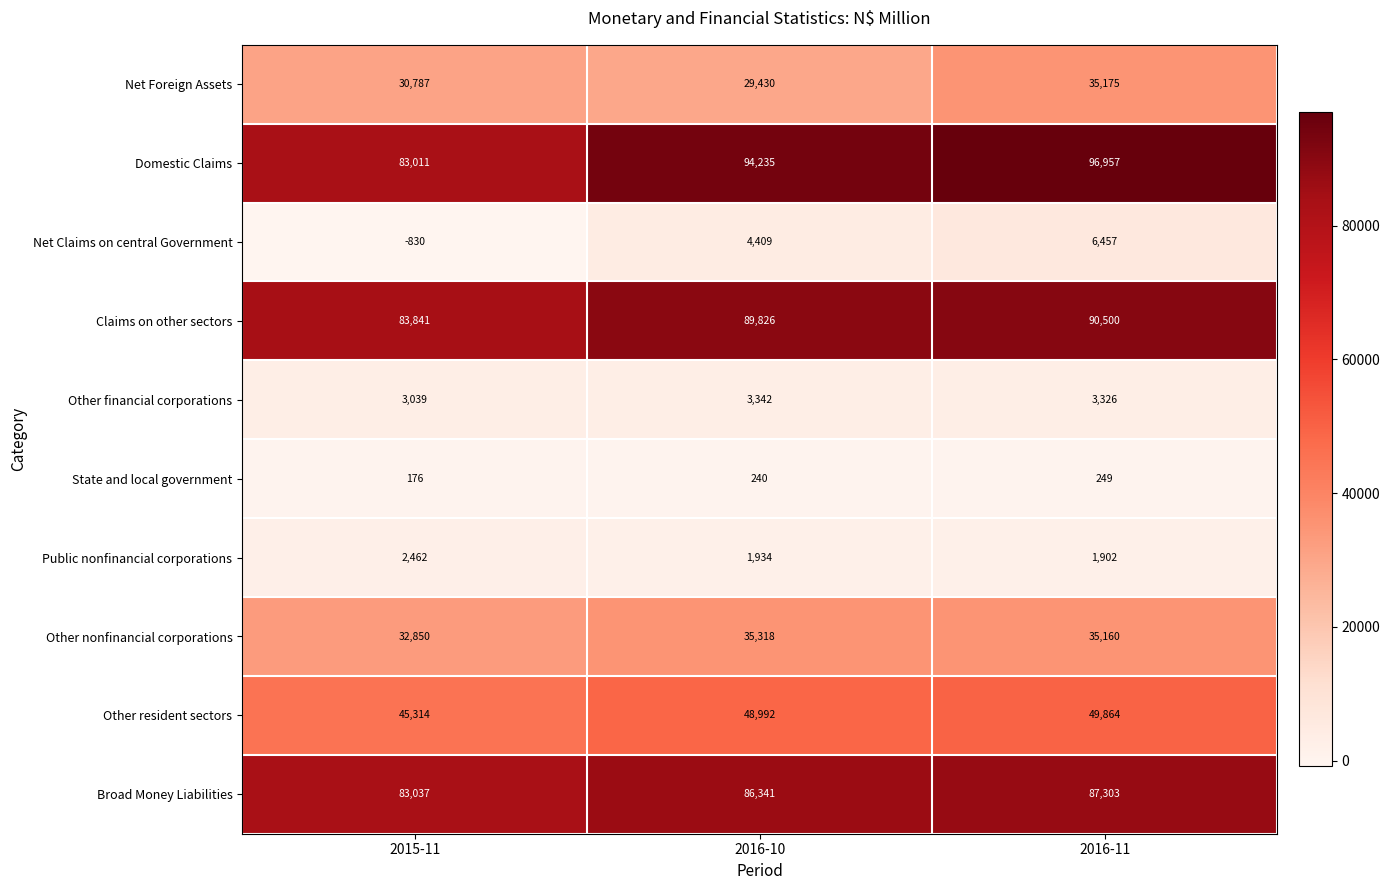

Between 2016-10 and 2016-11, which series saw the biggest shift?

Net Foreign Assets